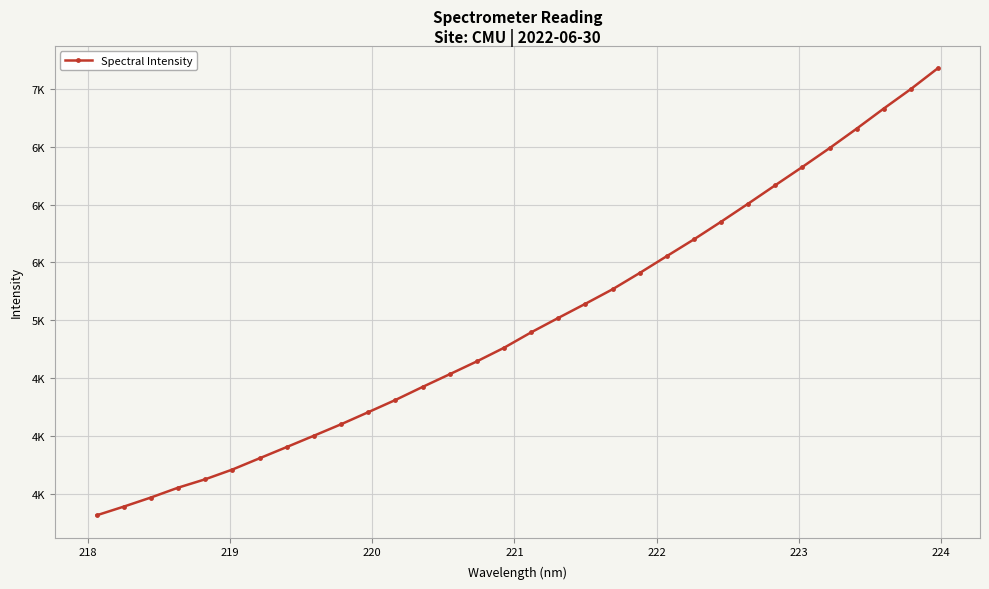

Does the chart have visible grid lines?

Yes